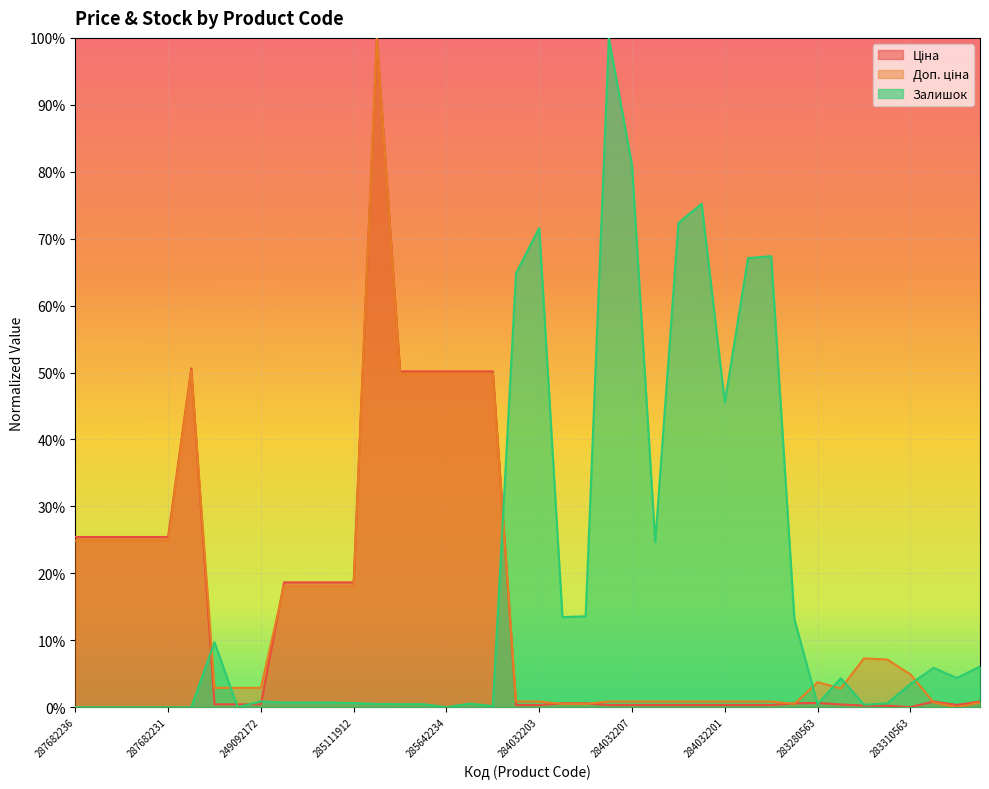

Does the chart display data point markers on the line(s)?

No